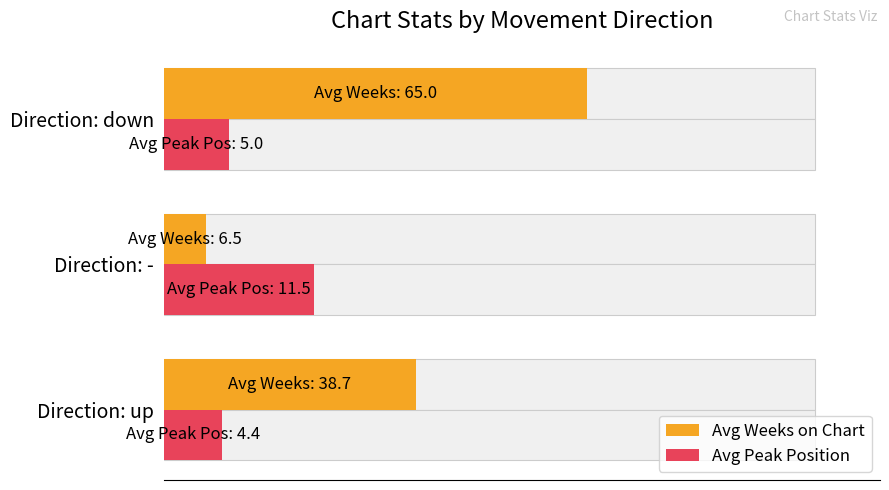

How many distinct data groups are displayed?

2